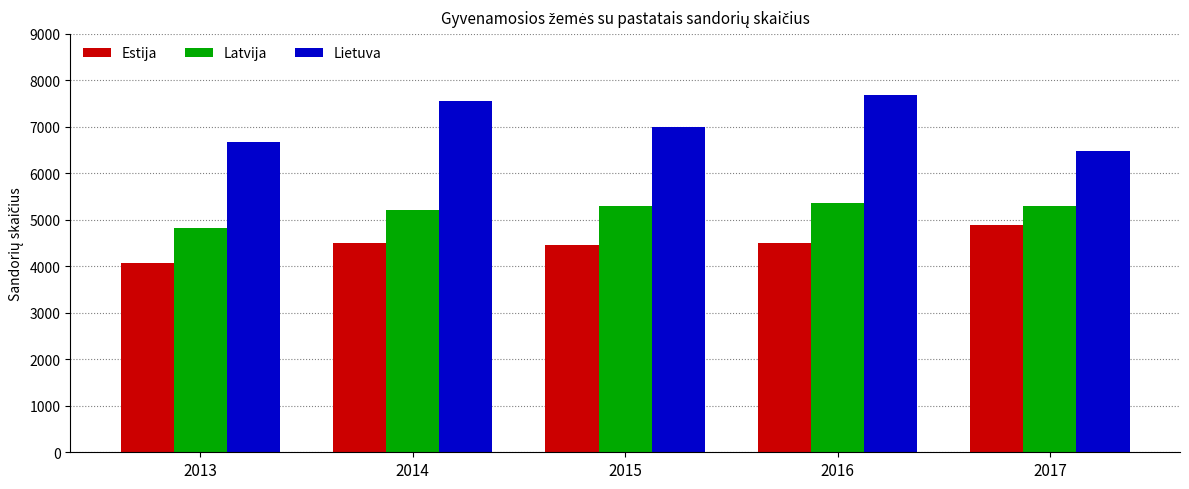

At which category does the chart reach its minimum across all series?

2013